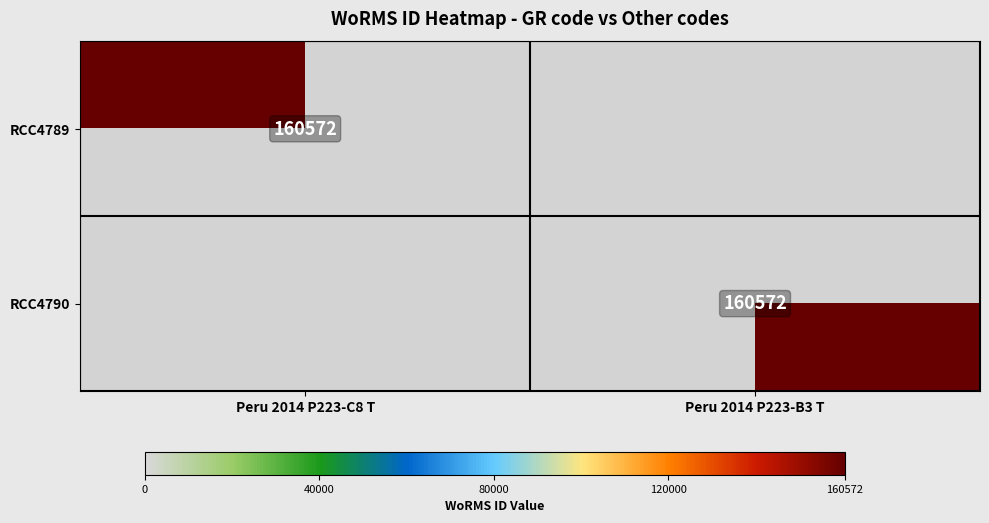

True or false: RCC4789 has a value of 160572 at Peru 2014 P223-C8 T.

True